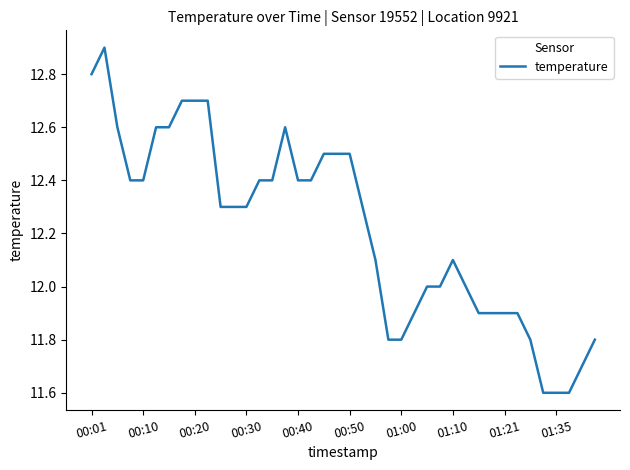

What is the difference between the maximum and minimum values?

1.3